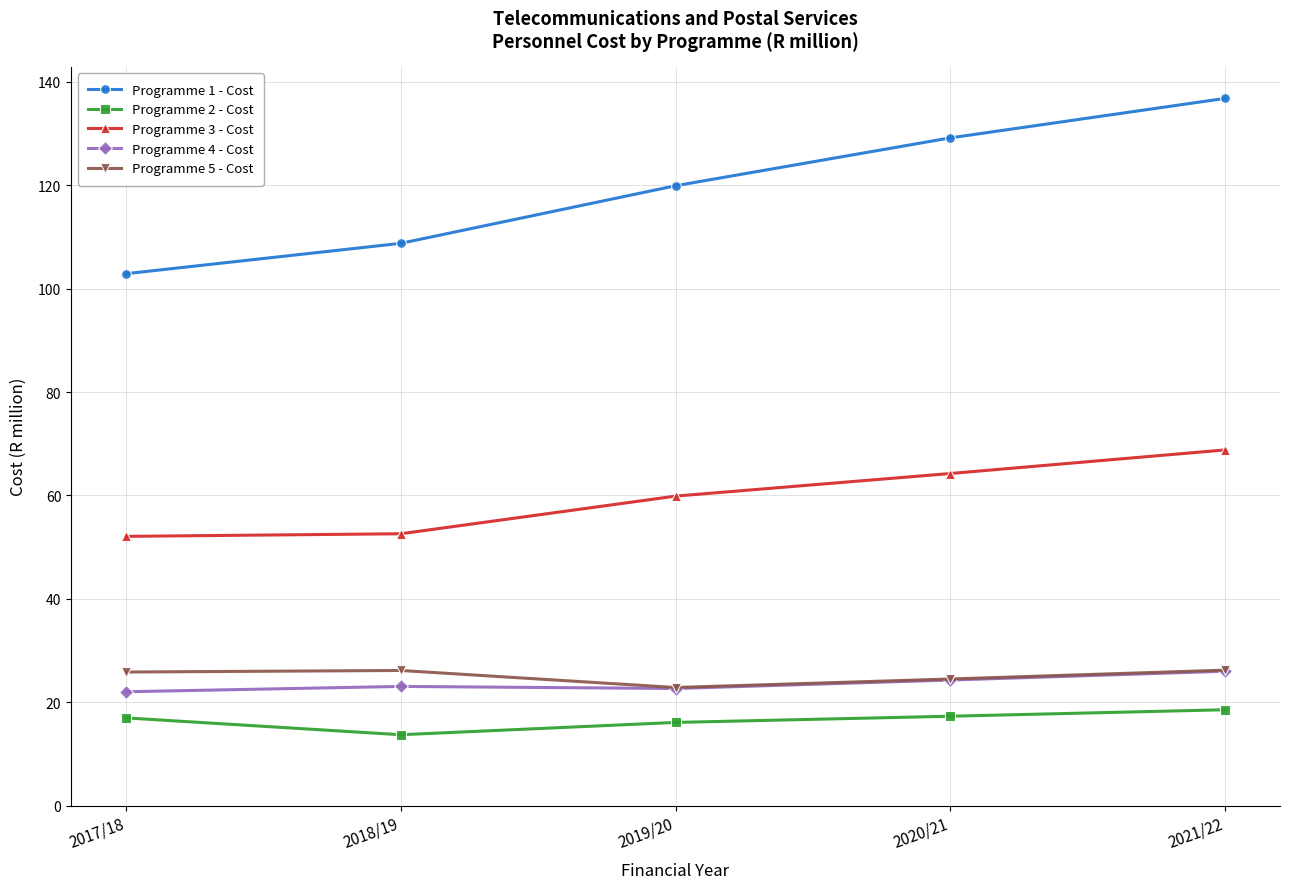

The value of Programme 5 - Cost at 2017/18 is 25.8. True or false?

True